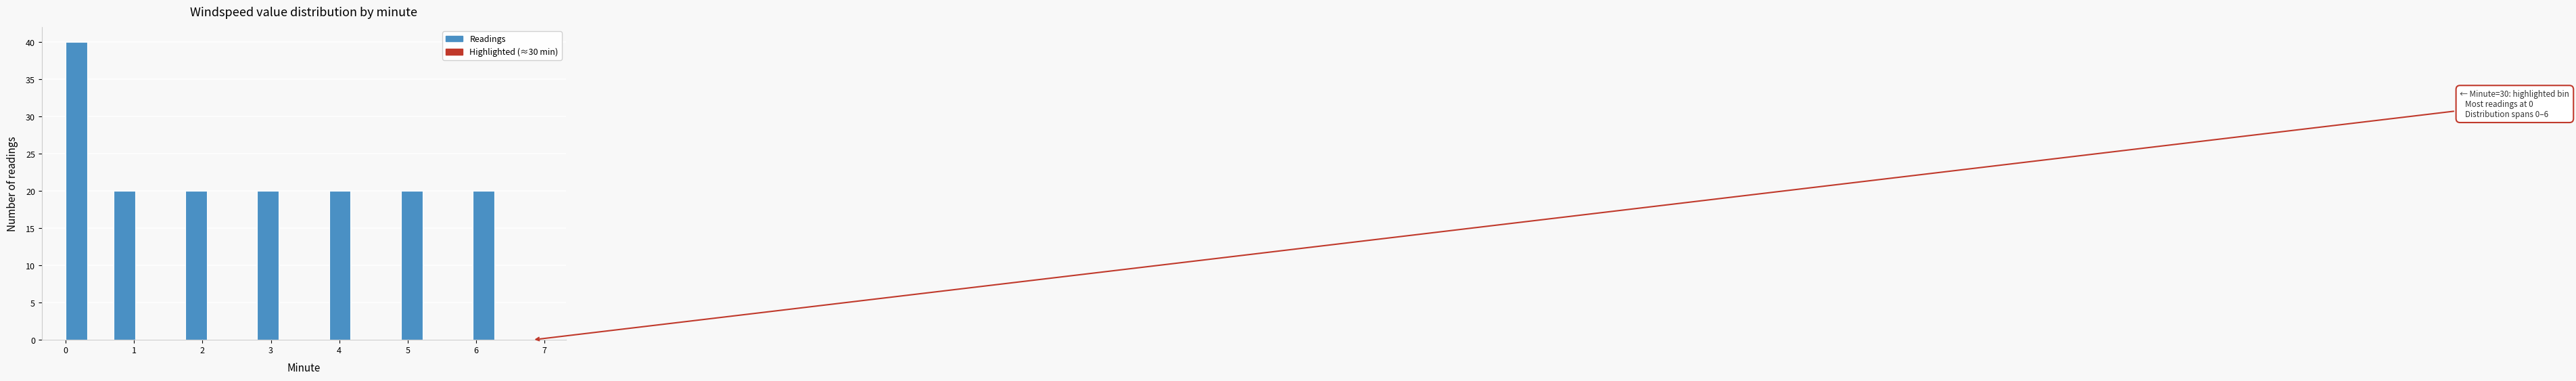

Read against the x-axis, roughly where is the centre of the tallest bar?

0.2